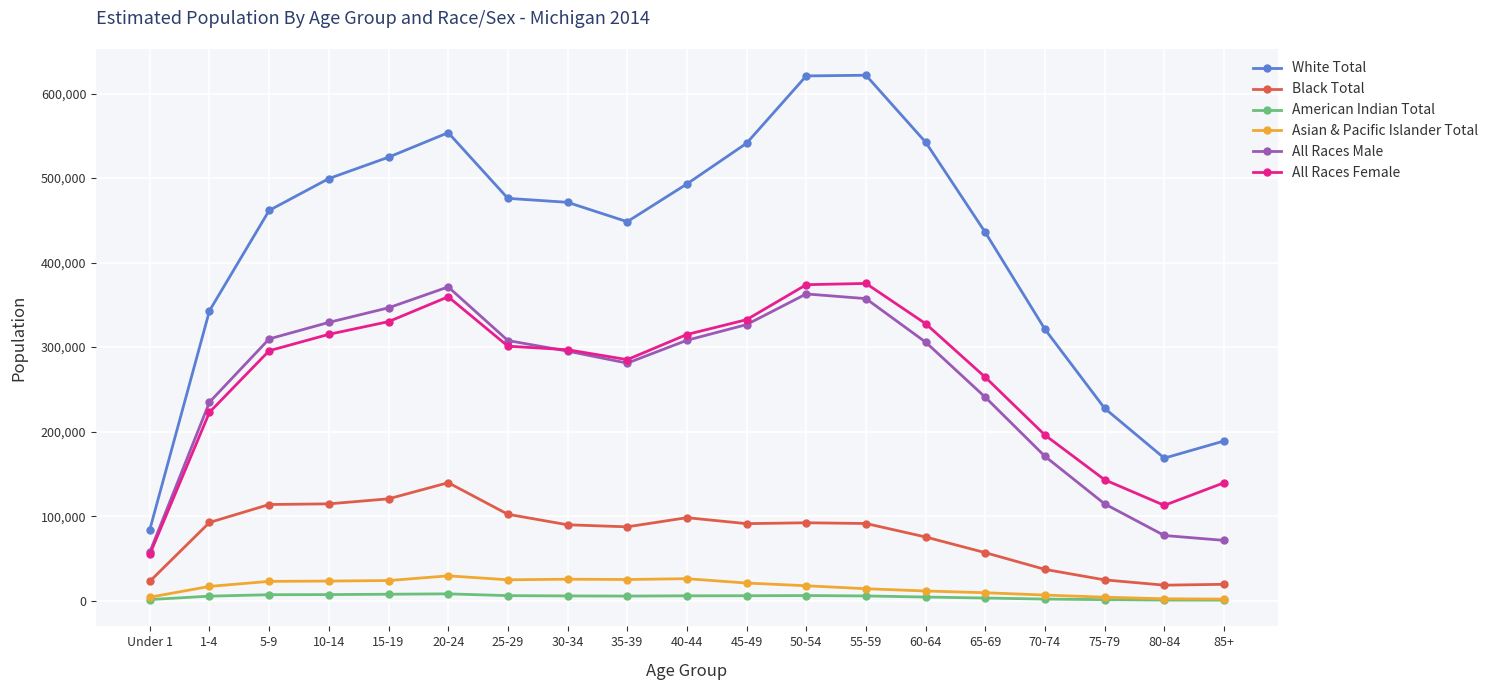

True or false: Black Total and Asian & Pacific Islander Total cross at least once.

False